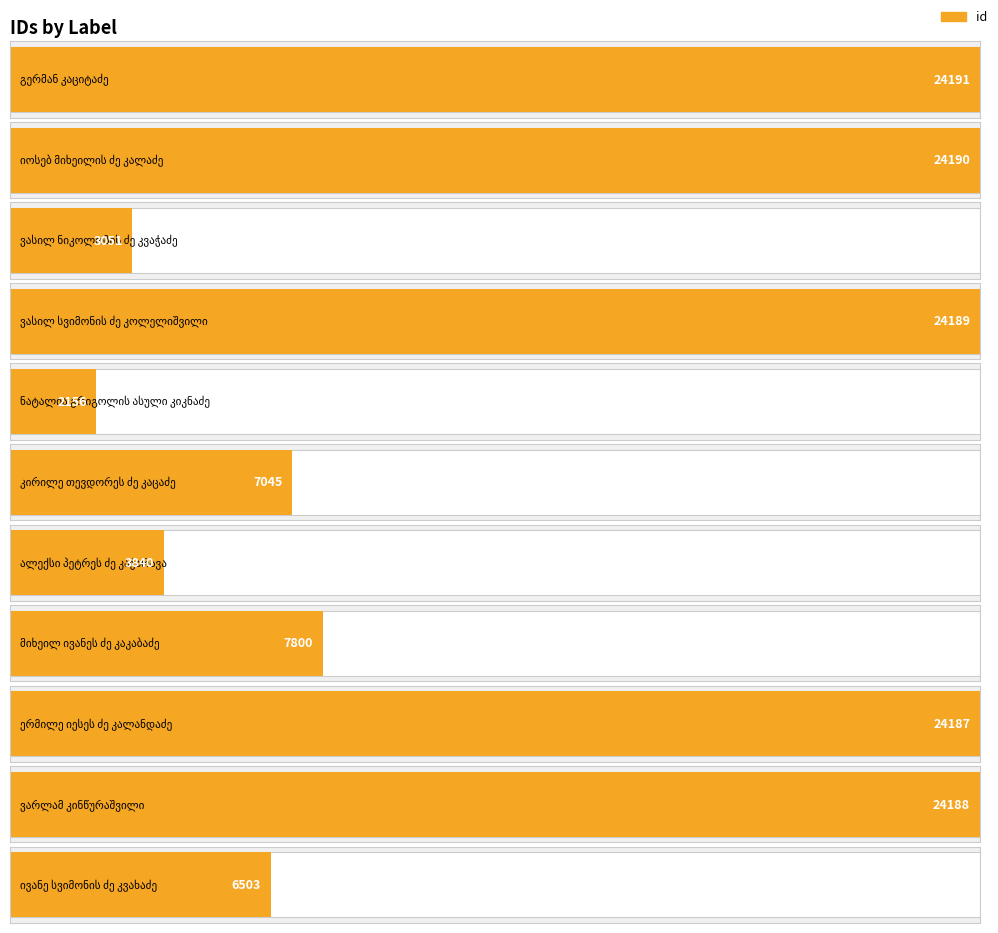

What is the minimum value shown in the chart?

2156